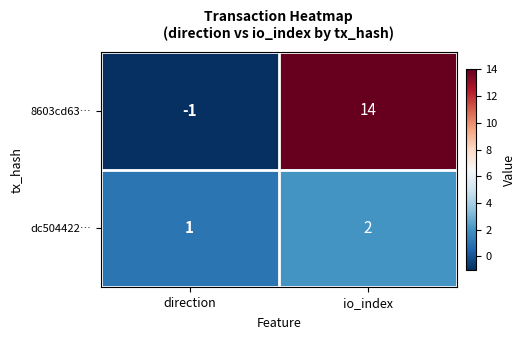

Rank the series by their average value, from highest to lowest.

8603cd63…, dc504422…